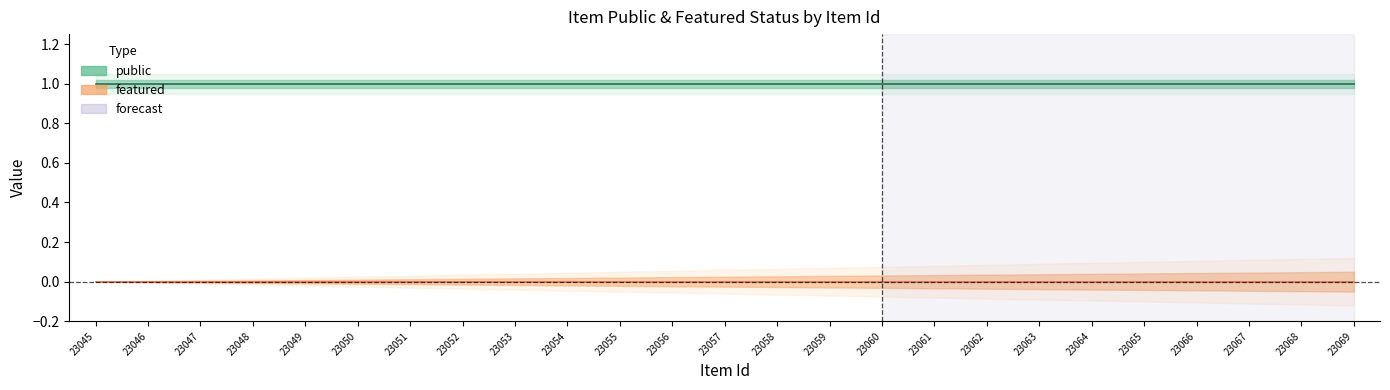

What is the highest value of the public series?

1